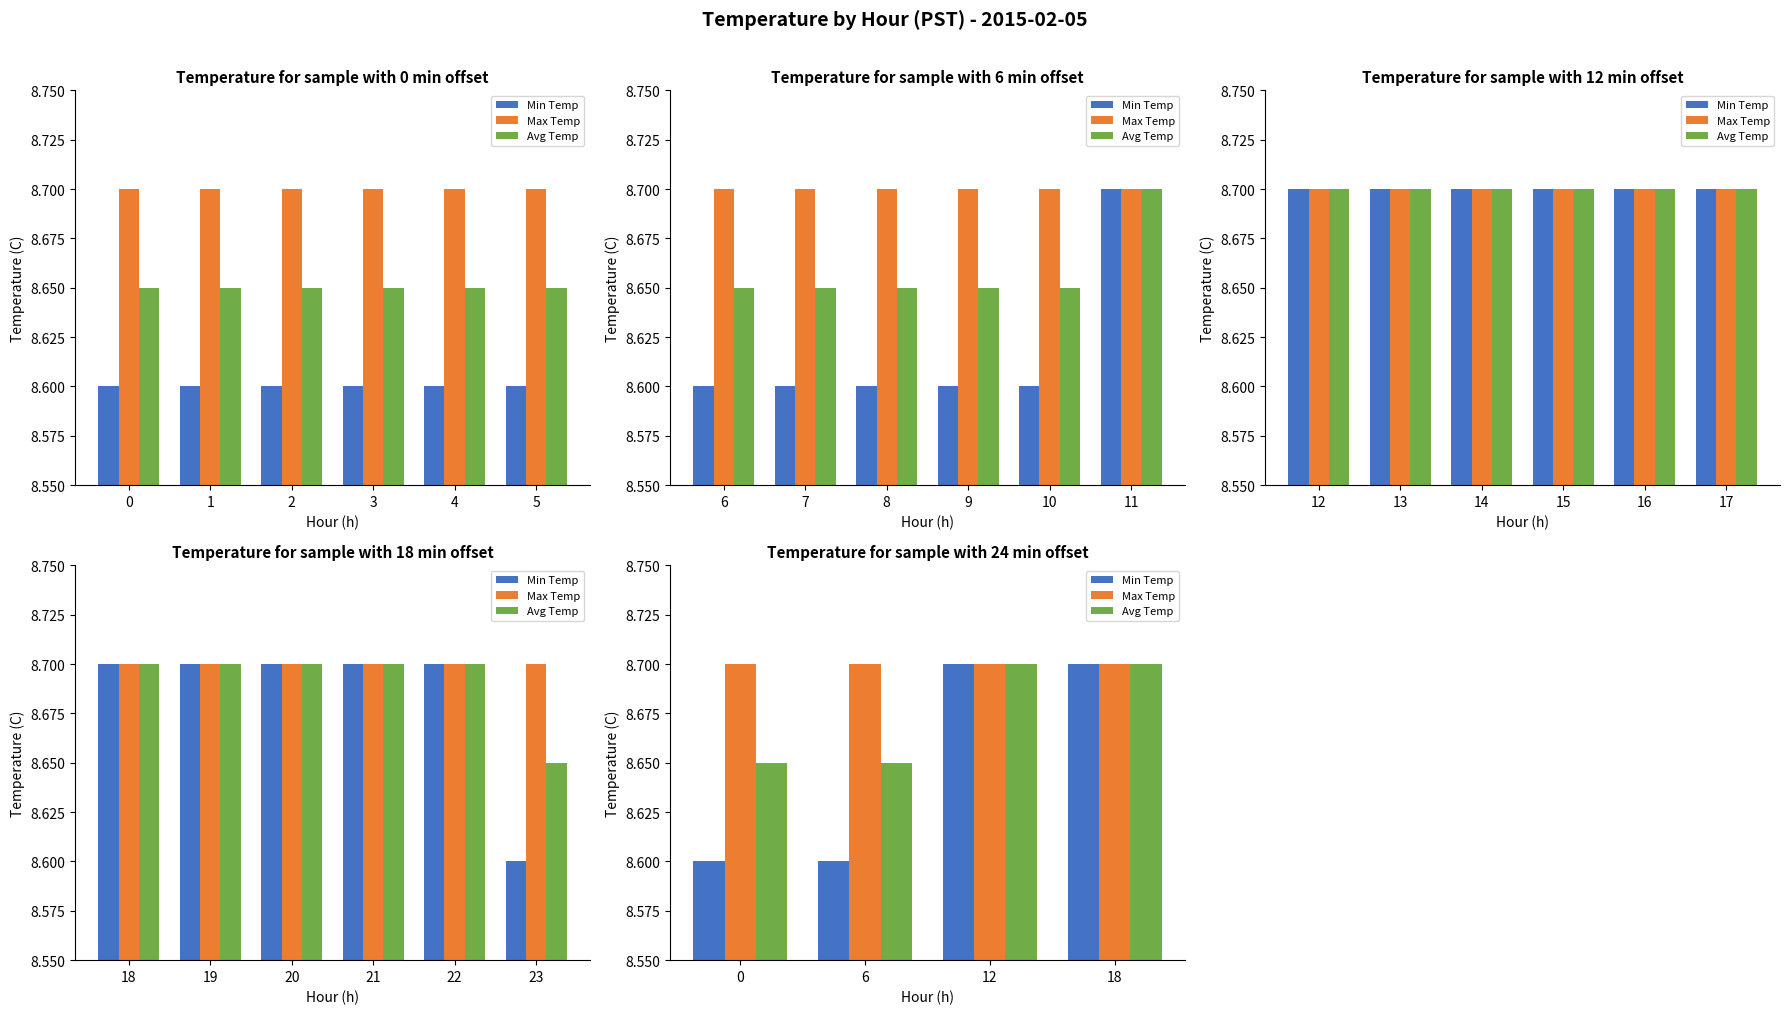

True or false: Avg Temp has a value of 2.0 at 18.

False